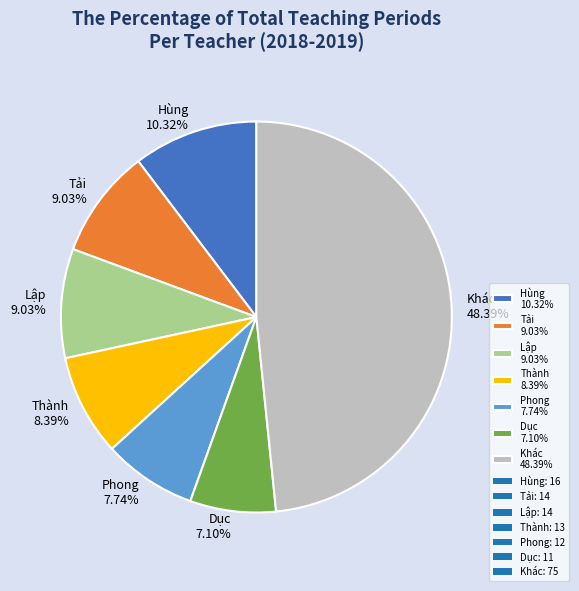

Which slice is the smallest?

Dục 7.10%